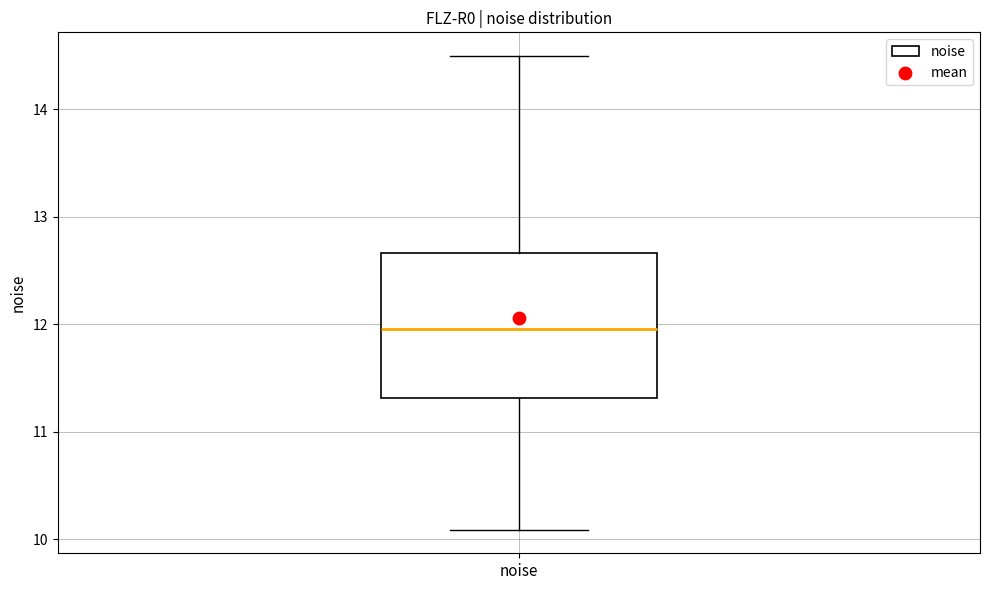

Transcribe this box plot: give where the median line is, the range the box spans, and where the two whiskers end, as read against the y-axis. The values are not printed on the chart, so give them approximately, as read against the axis.

median 12.0, box 11.3 to 12.7, whiskers 10.1 to 14.5